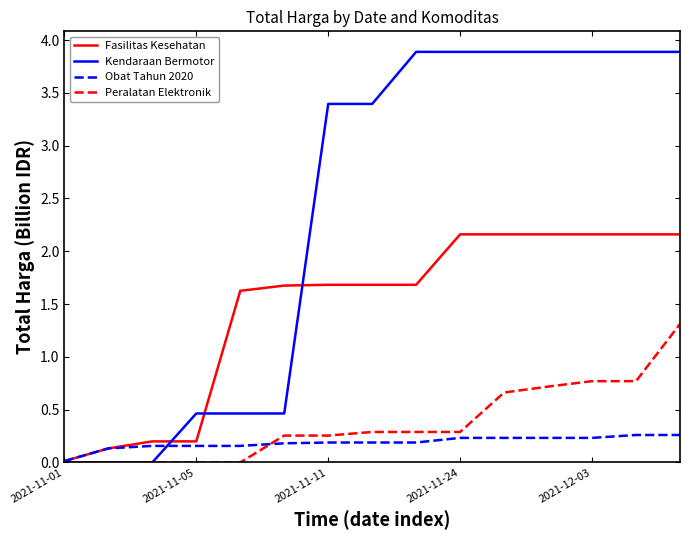

What is the highest value of the Fasilitas Kesehatan series?

2.2